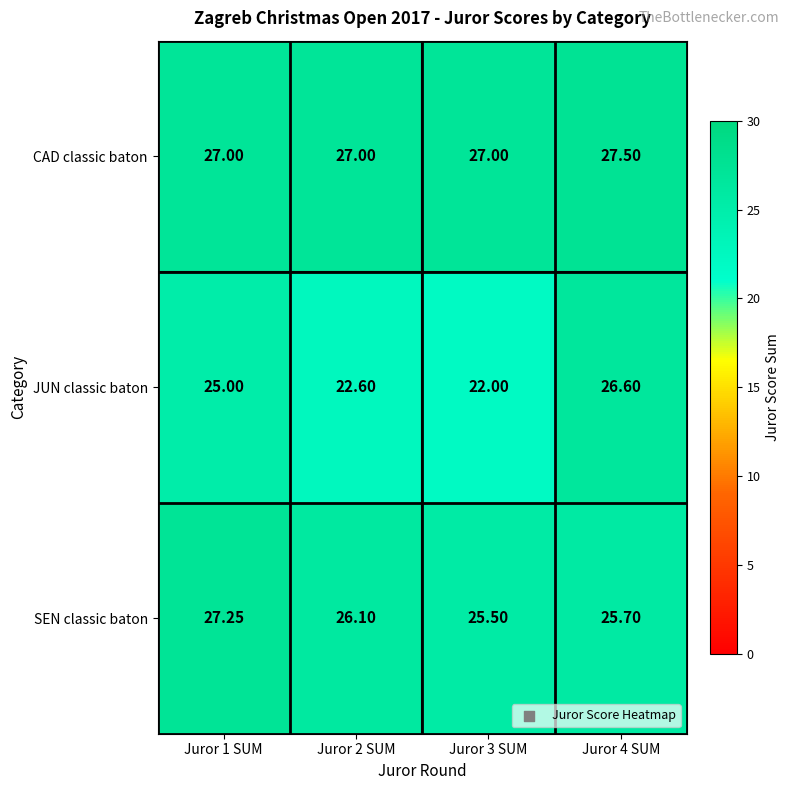

At which category does the chart reach its minimum across all series?

Juror 3 SUM